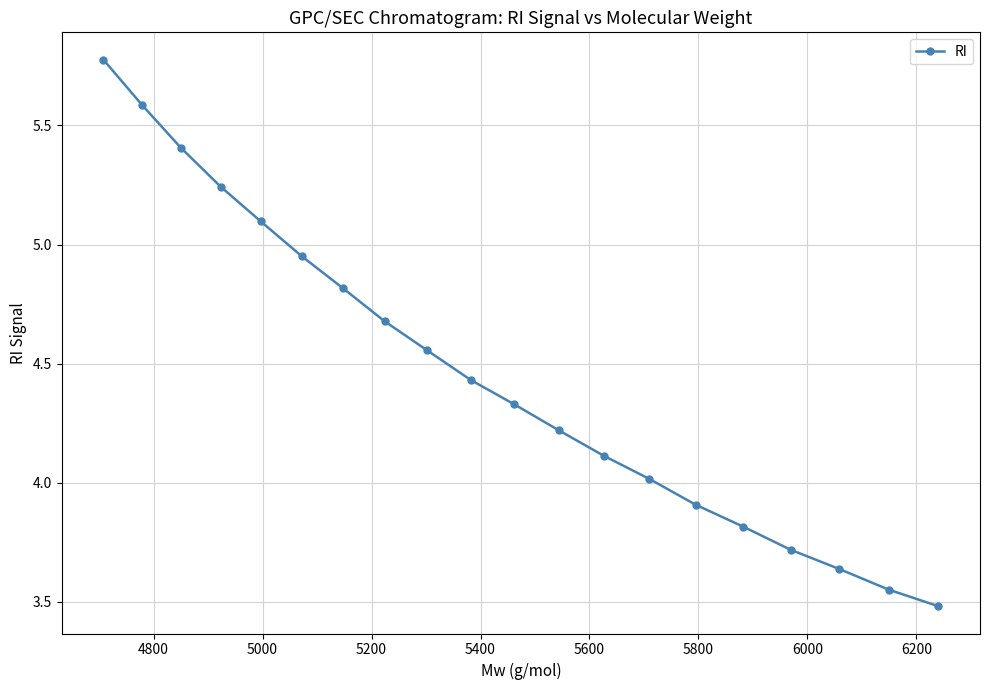

What is the minimum value shown in the chart?

3.5